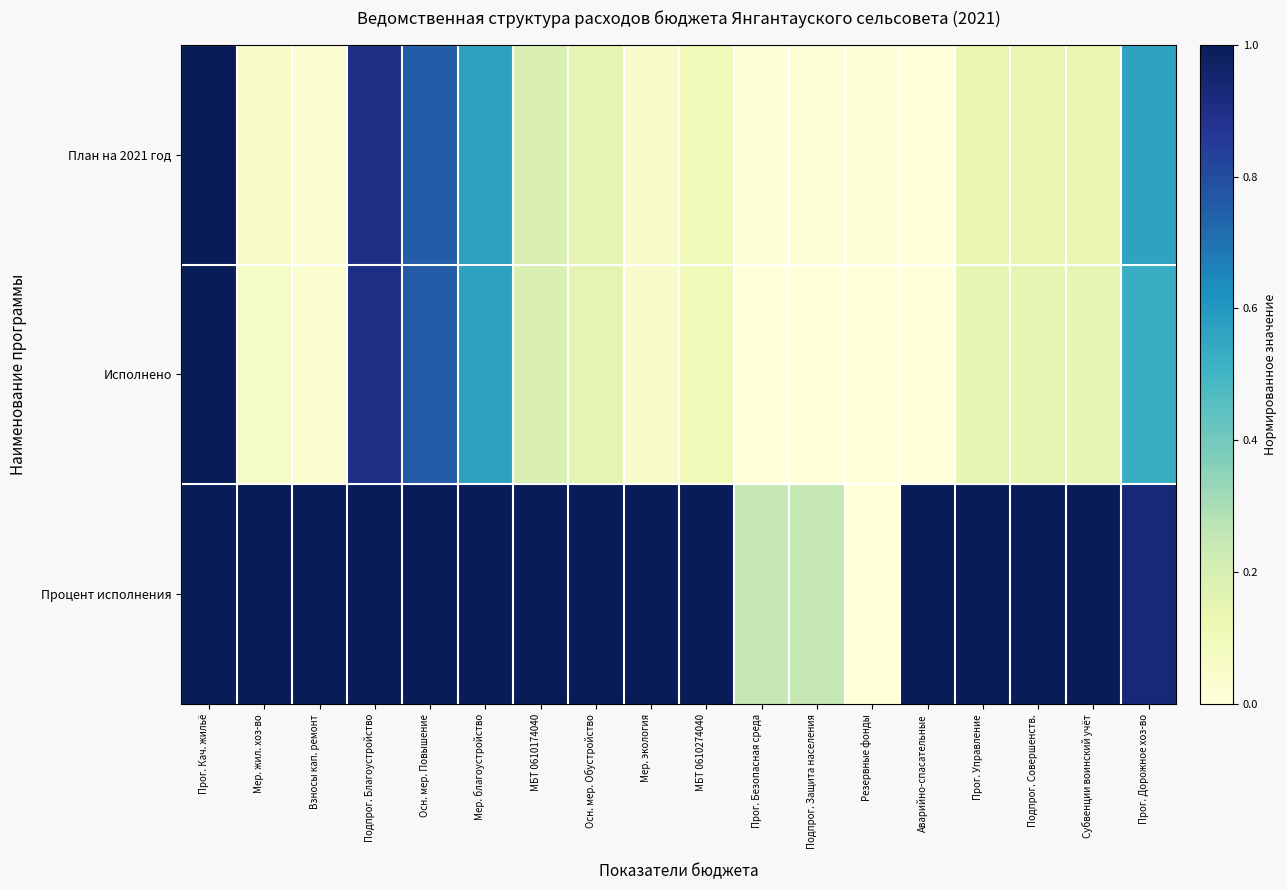

At how many categories does at least one series exceed 0?

18